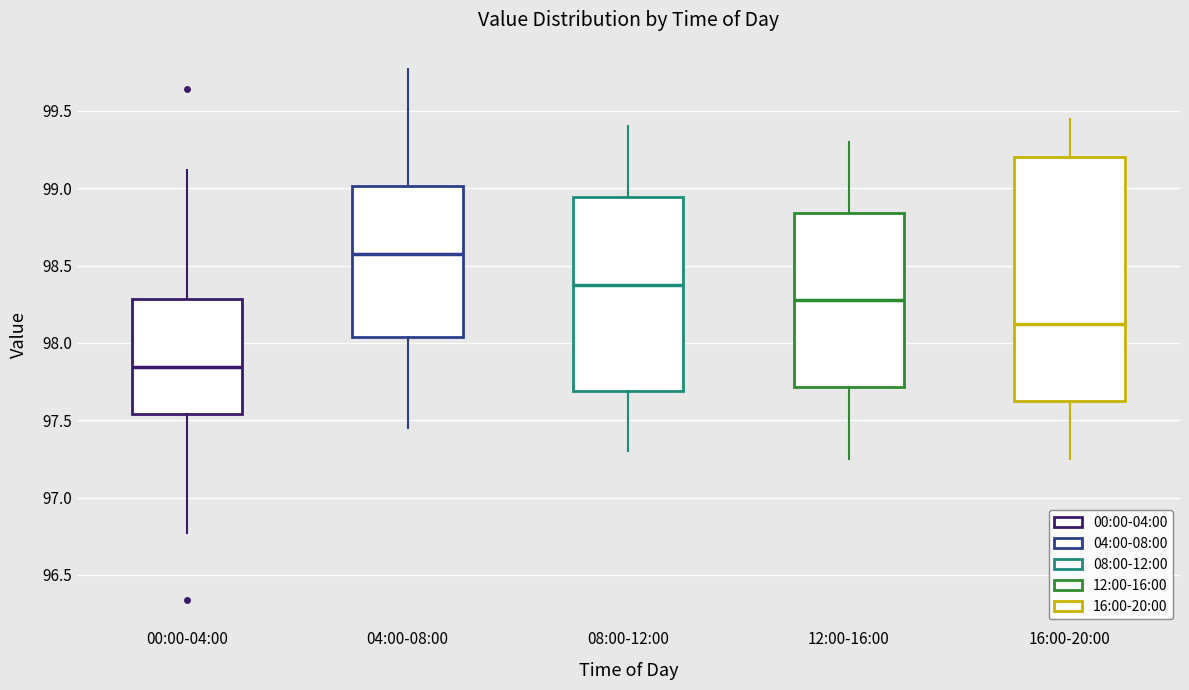

Which box is the tallest, from its lower edge to its upper edge?

16:00-20:00